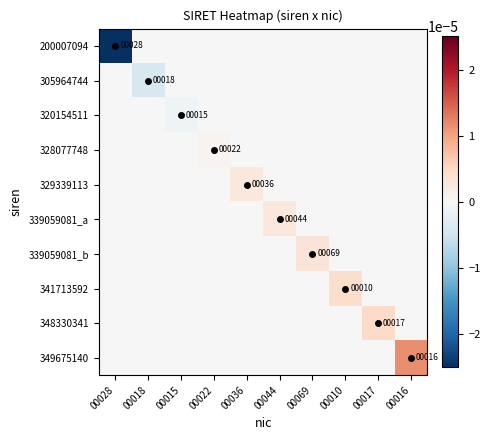

The 348330341 series shows 0.0 at 00036. True or false?

True